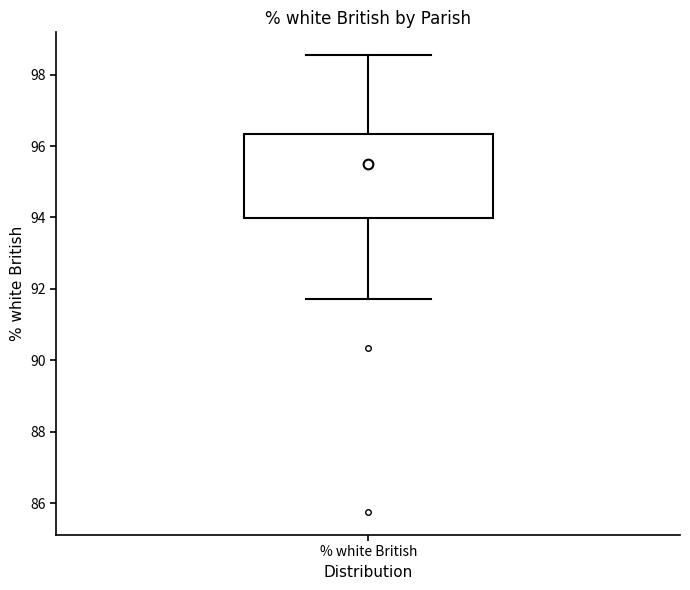

Transcribe this box plot: give where the median line is, the range the box spans, and where the two whiskers end, as read against the y-axis. The values are not printed on the chart, so give them approximately, as read against the axis.

median 95.6, box 94.0 to 96.4, whiskers 91.8 to 98.6